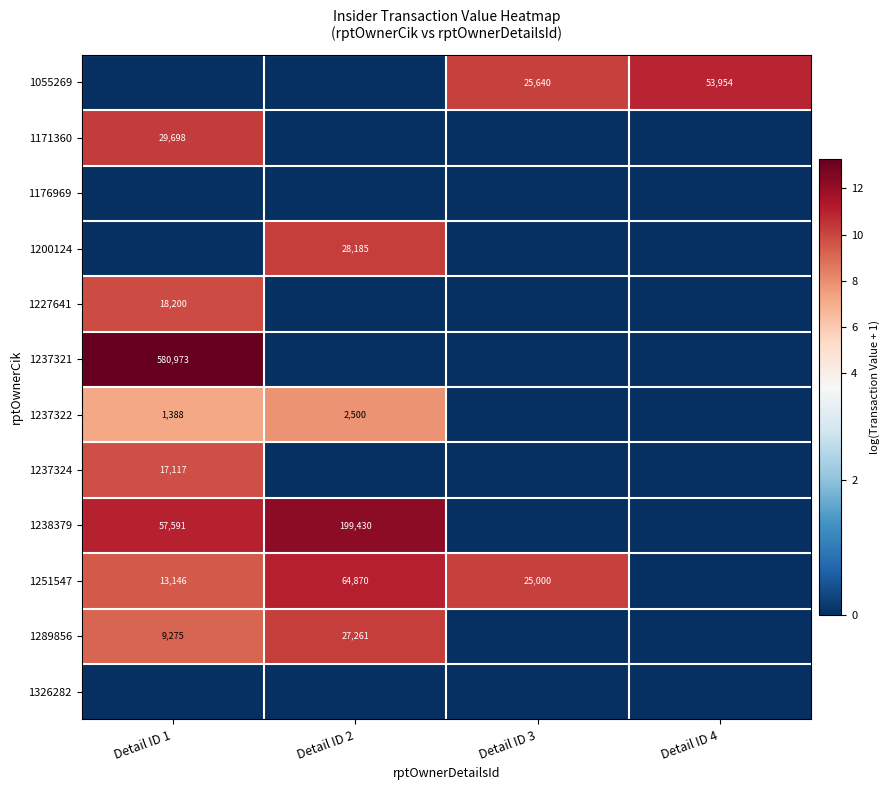

What is the total value across all series at Detail ID 1?

79.9